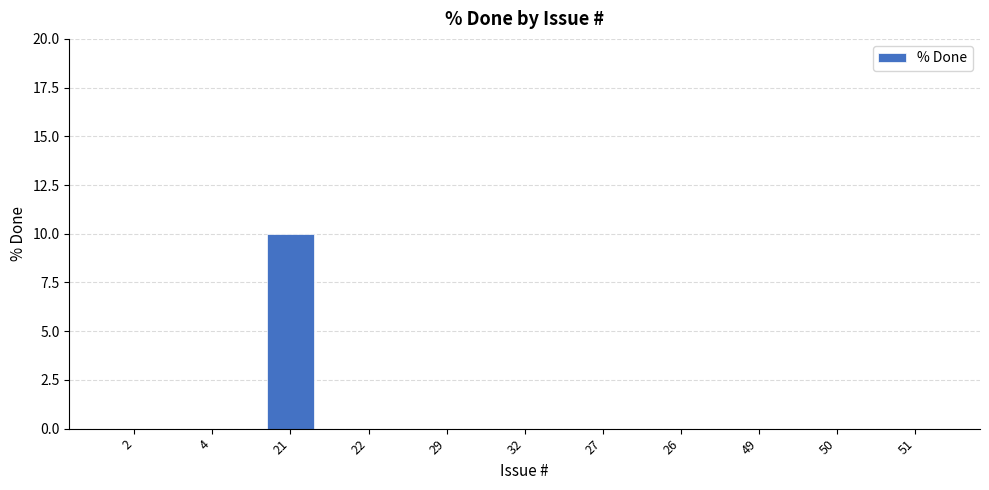

At which category does the chart reach its peak across all series?

21